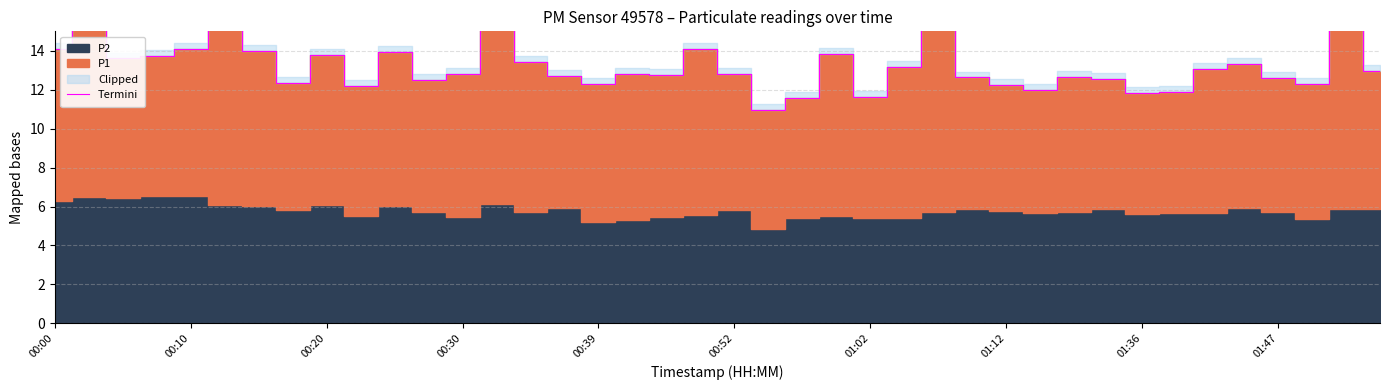

Does the chart have visible grid lines?

Yes